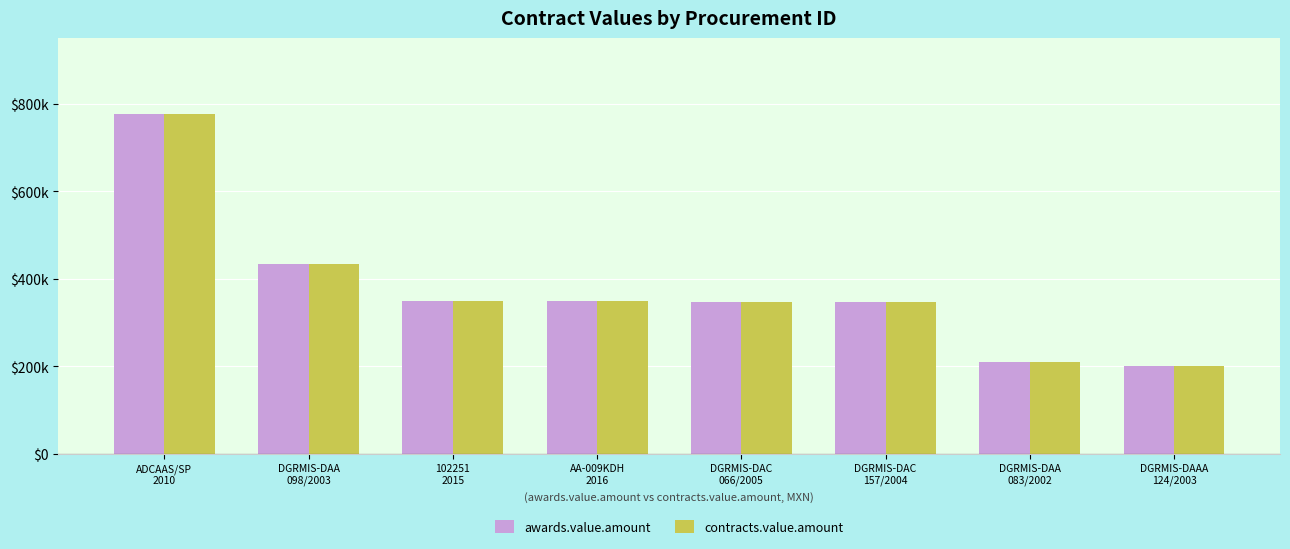

What is the smallest value displayed?

200000.0